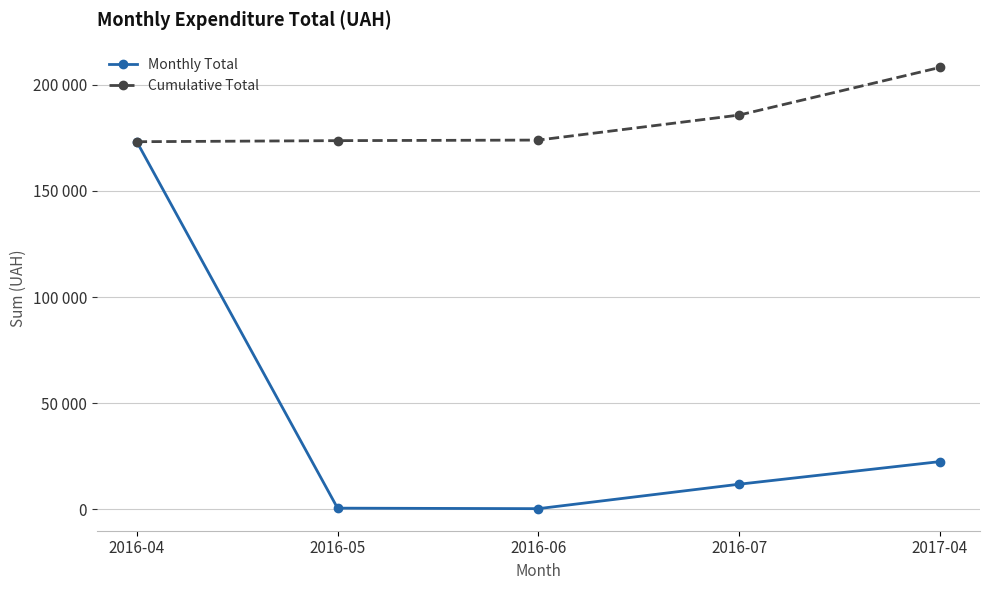

Does the chart have visible grid lines?

Yes